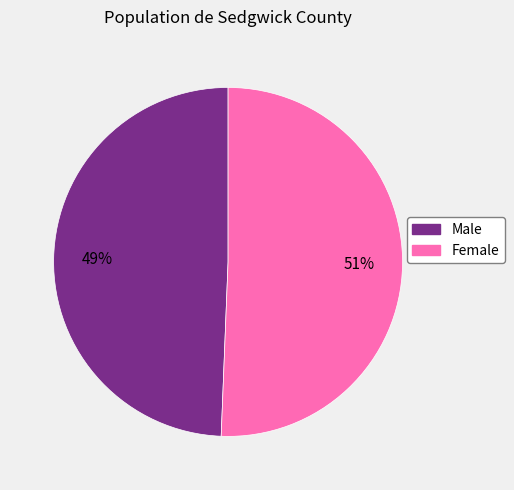

Which category has the smallest portion of the pie?

Male